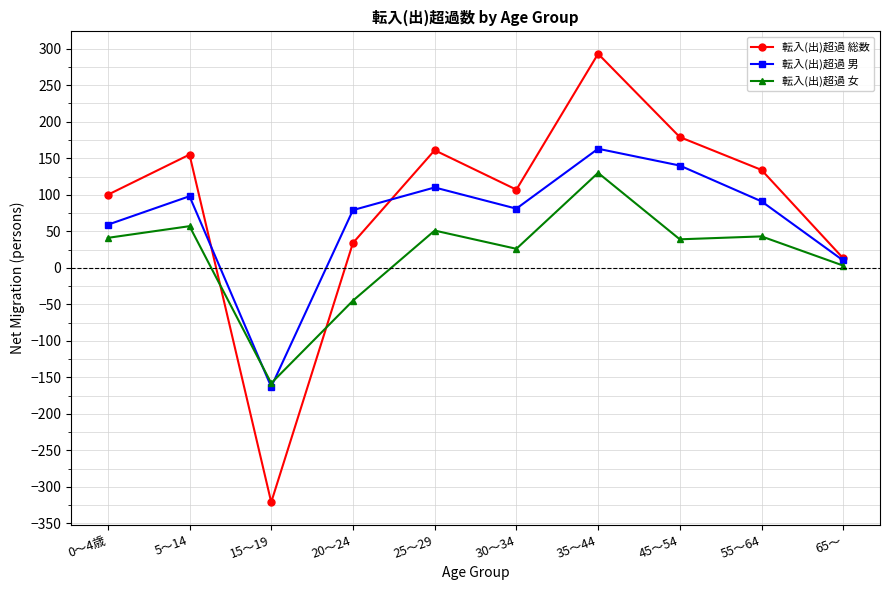

At which label does 転入(出)超過 総数 first exceed 134?

5～14